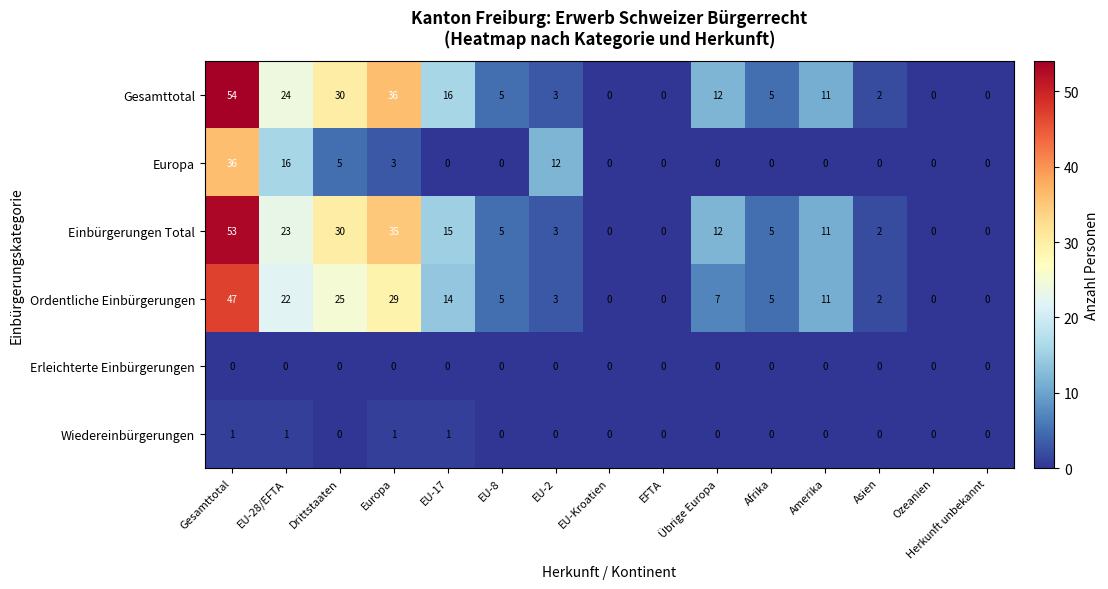

Rank the series by their maximum value, from lowest to highest.

Erleichterte Einbürgerungen, Wiedereinbürgerungen, Europa, Ordentliche Einbürgerungen, Einbürgerungen Total, Gesamttotal